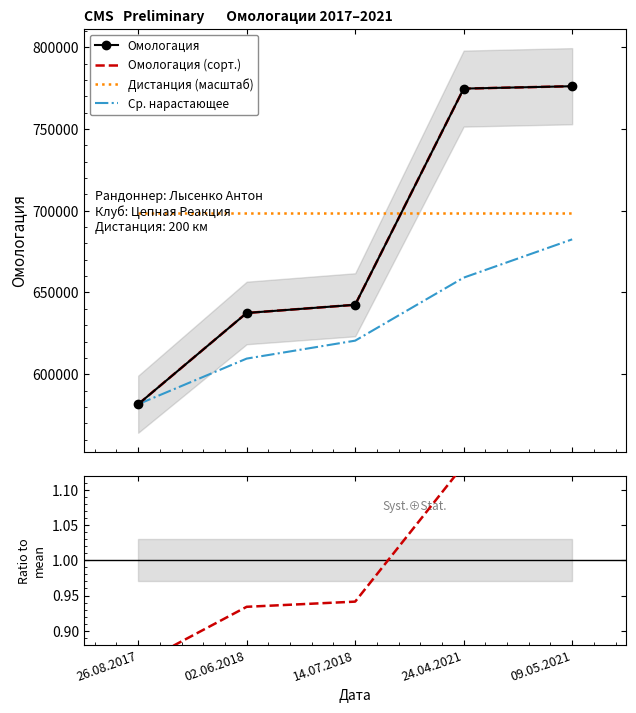

Where is Омологация (сорт.) nearest to the value 678907?

14.07.2018